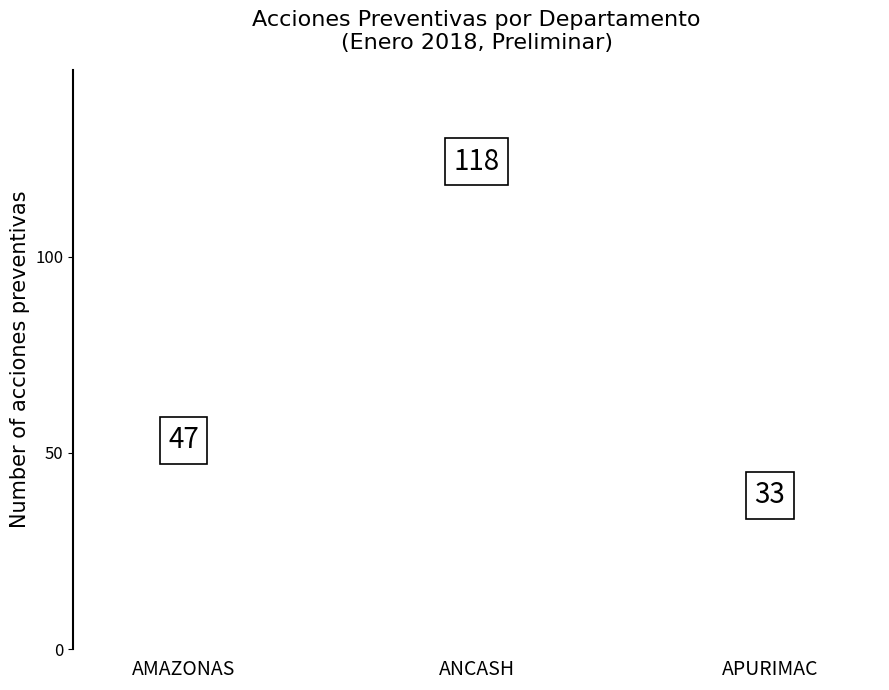

The chart shows a value of 47 at APURIMAC. True or false?

False